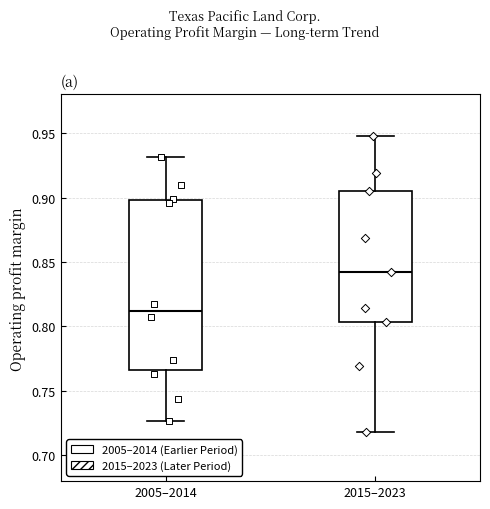

Which box's median line is the highest?

2015–2023